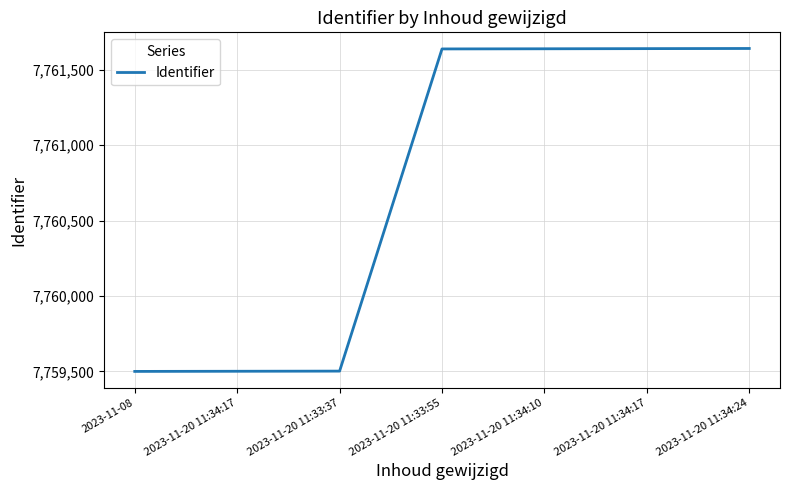

Between 2023-11-20 11:34:17 and 2023-11-20 11:34:17, which is larger?

2023-11-20 11:34:17